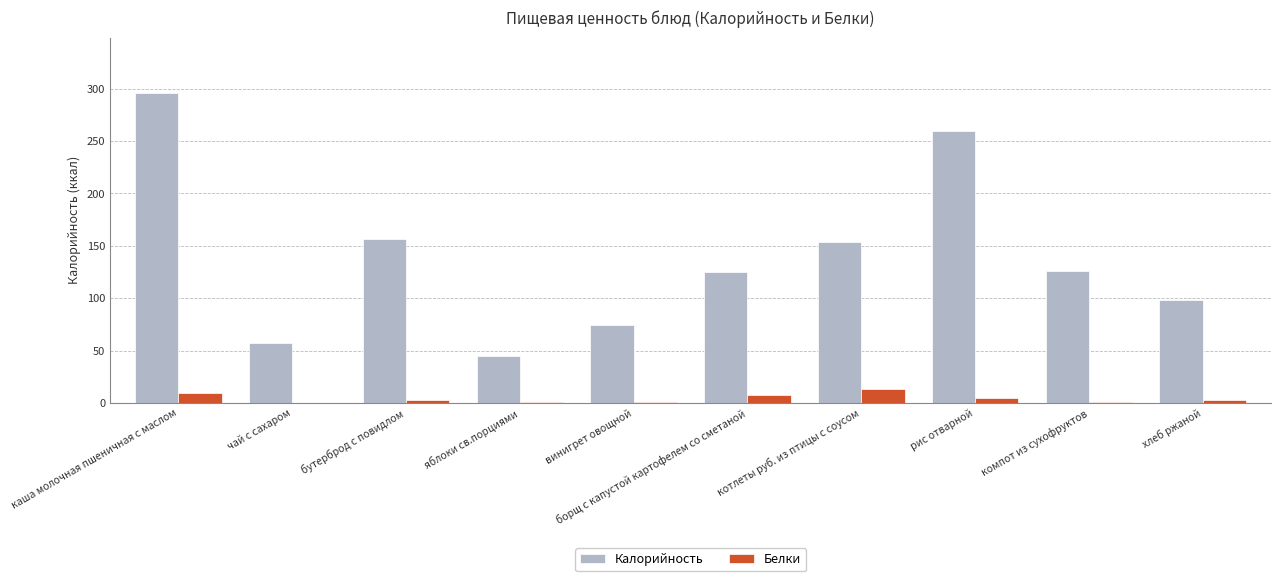

What is the sum of the Калорийность values at каша молочная пшеничная с маслом and борщ с капустой картофелем со сметаной?

420.7